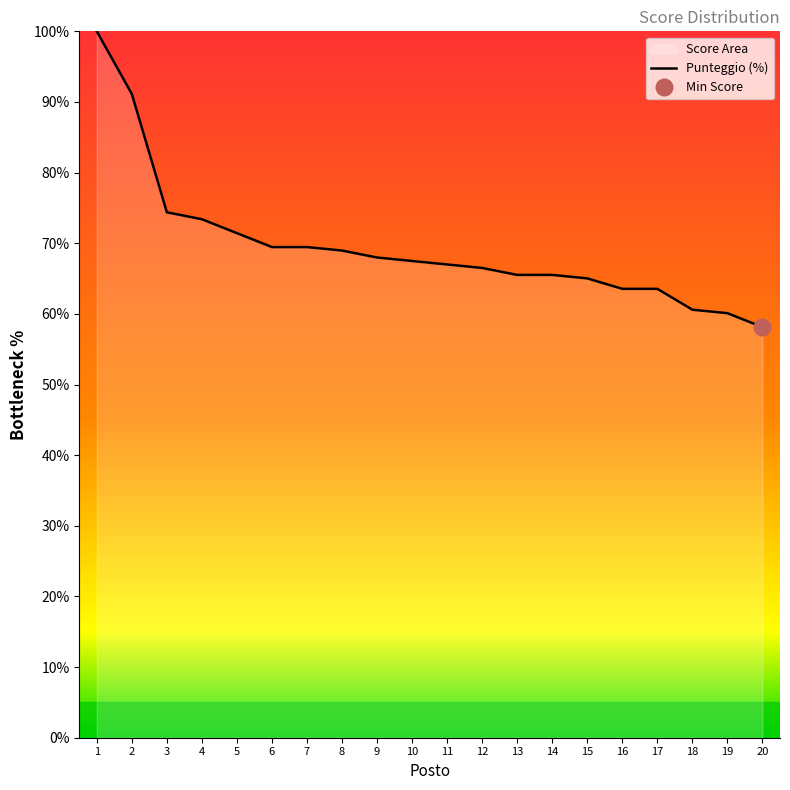

Which label corresponds to the smallest value in the chart?

20